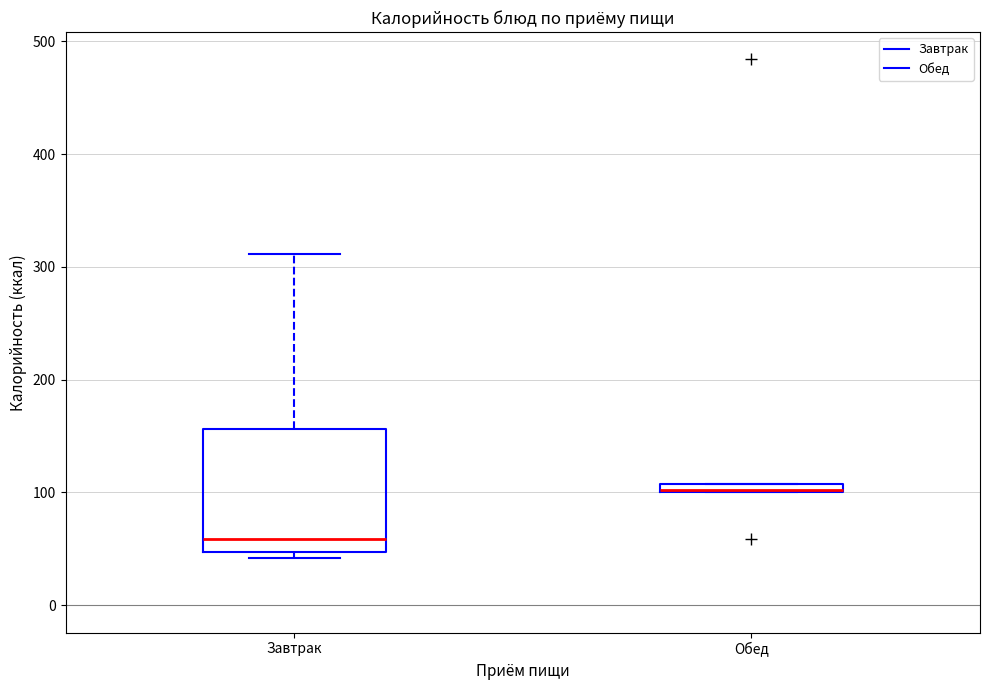

Comparing the boxes themselves (not the whiskers), which one is the tallest?

Завтрак